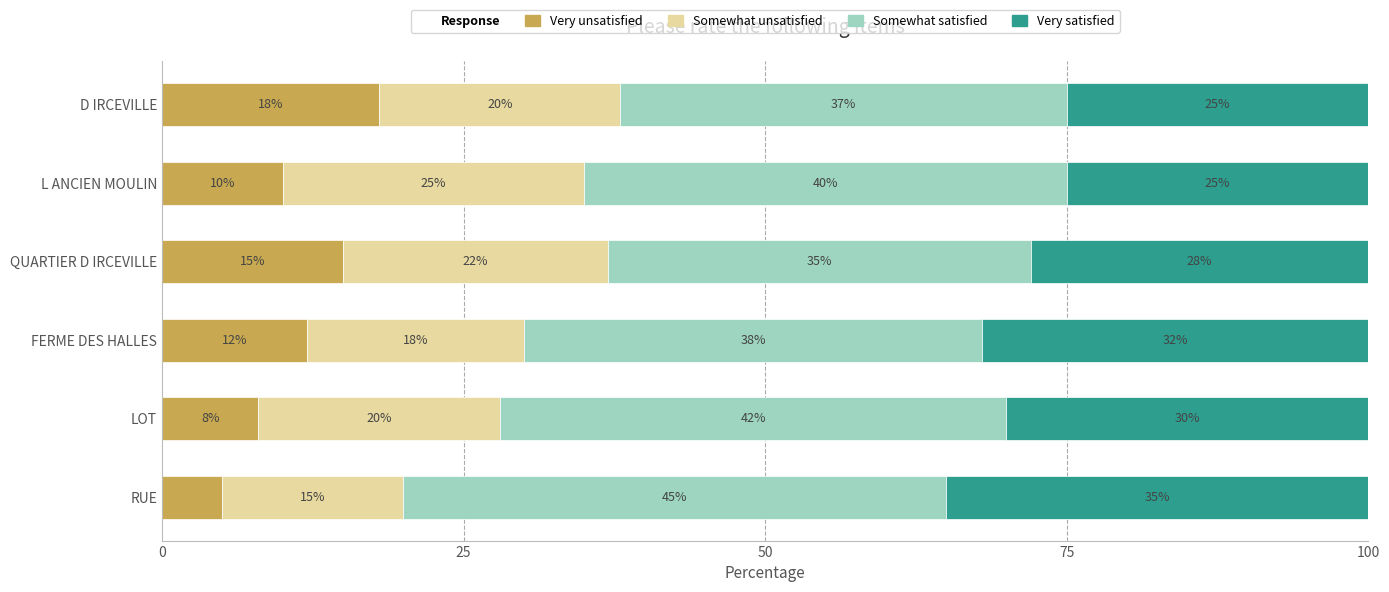

What is the difference between the maximum and minimum values in the Very unsatisfied series?

13